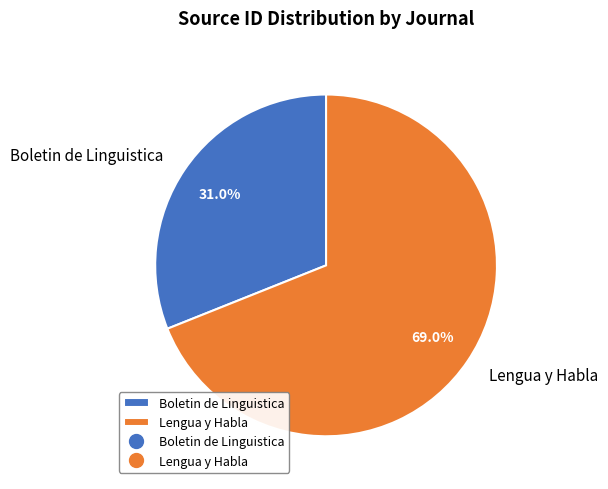

Count the number of slices in the pie.

2